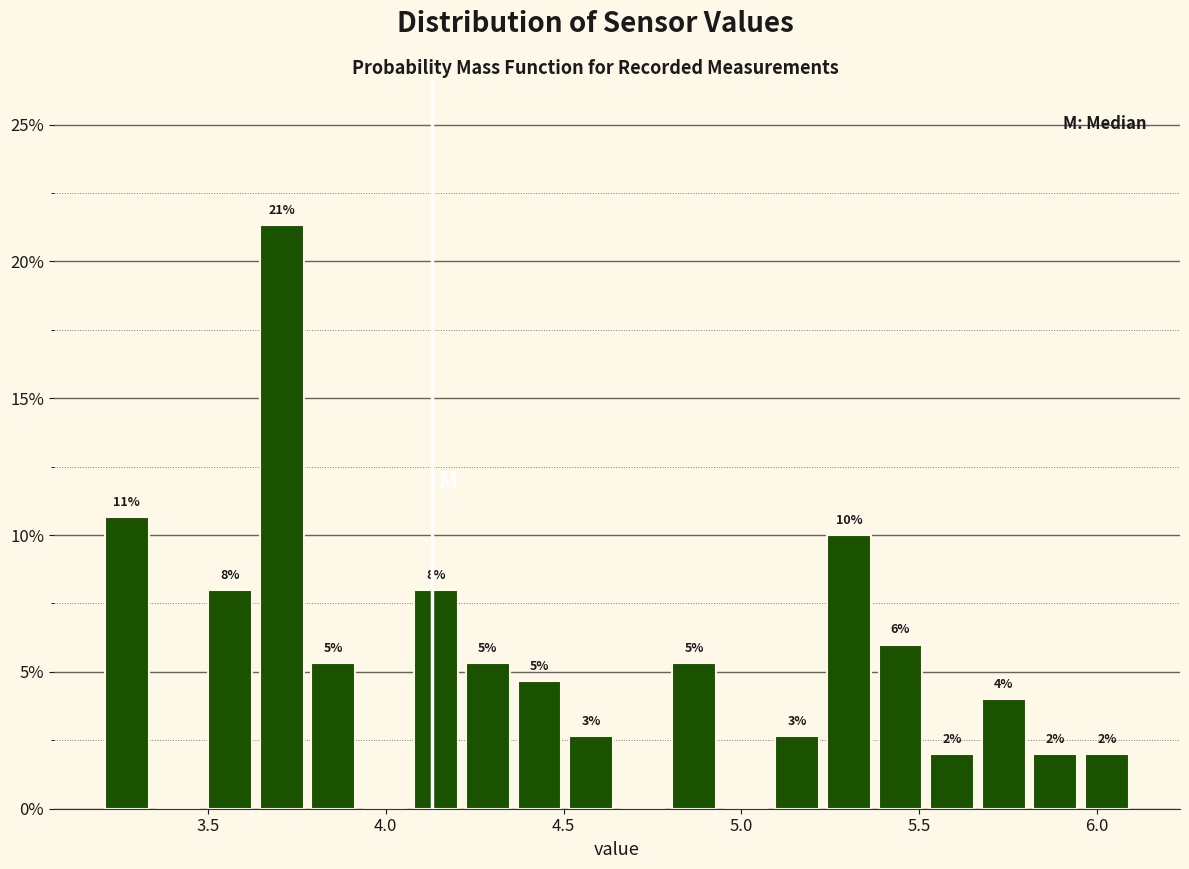

Read against the x-axis, roughly where is the centre of the tallest bar?

3.70